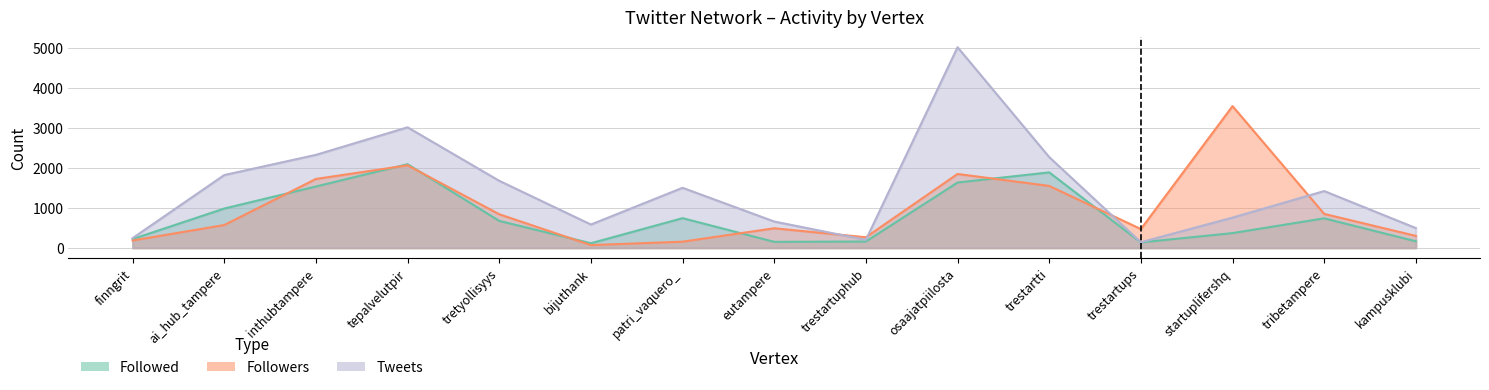

How many intersections are there between Followers and Followed?

7